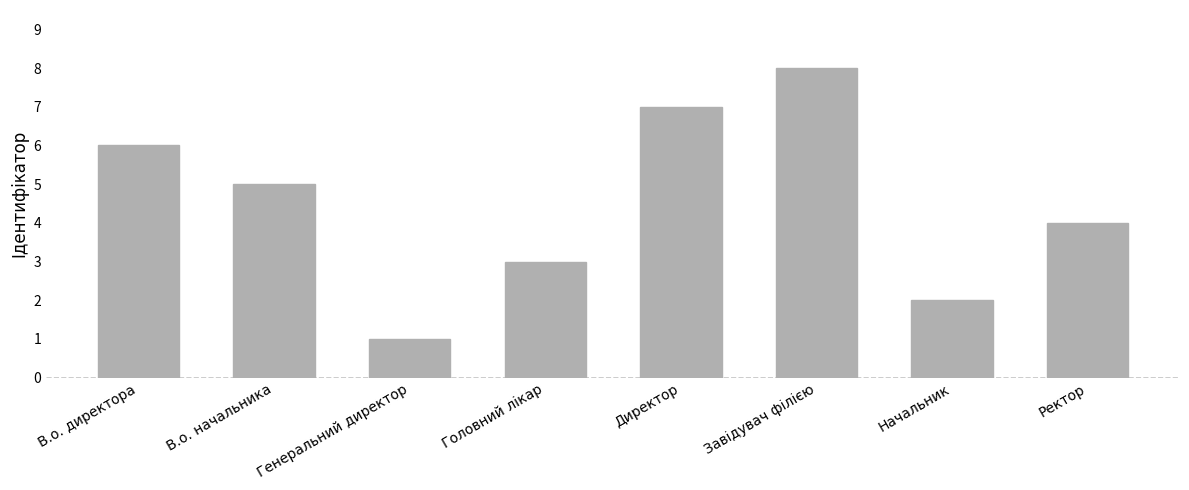

What is the sum of the values at В.о. директора and Начальник?

8